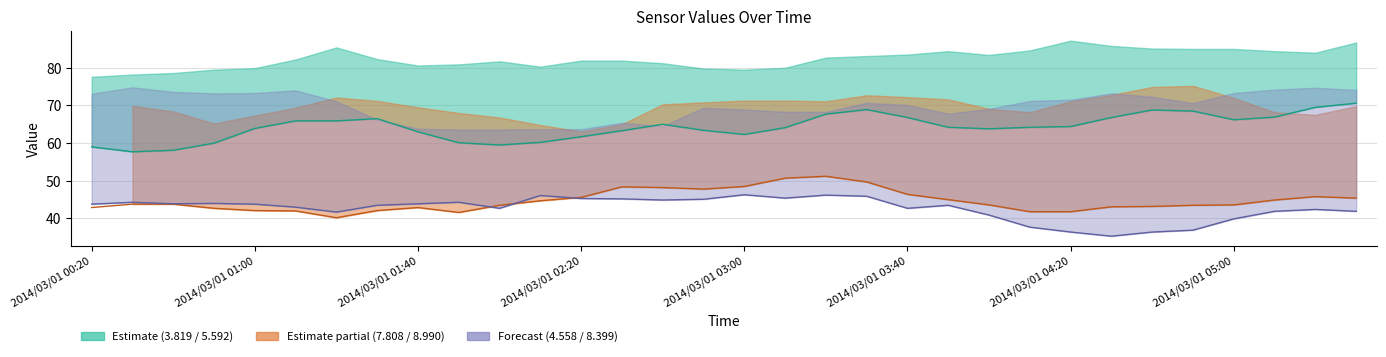

List the labels in order of 5.592 value, smallest first.

2014/03/01 00:30, 2014/03/01 00:40, 2014/03/01 00:20, 2014/03/01 02:00, 2014/03/01 00:50, 2014/03/01 01:50, 2014/03/01 02:10, 2014/03/01 02:20, 2014/03/01 03:00, 2014/03/01 01:40, 2014/03/01 02:30, 2014/03/01 02:50, 2014/03/01 04:00, 2014/03/01 01:00, 2014/03/01 03:10, 2014/03/01 03:50, 2014/03/01 04:10, 2014/03/01 04:20, 2014/03/01 02:40, 2014/03/01 01:10, 2014/03/01 01:20, 2014/03/01 05:00, 2014/03/01 01:30, 2014/03/01 03:40, 2014/03/01 04:30, 2014/03/01 05:10, 2014/03/01 03:20, 2014/03/01 04:50, 2014/03/01 04:40, 2014/03/01 03:30, 2014/03/01 05:20, 2014/03/01 05:30